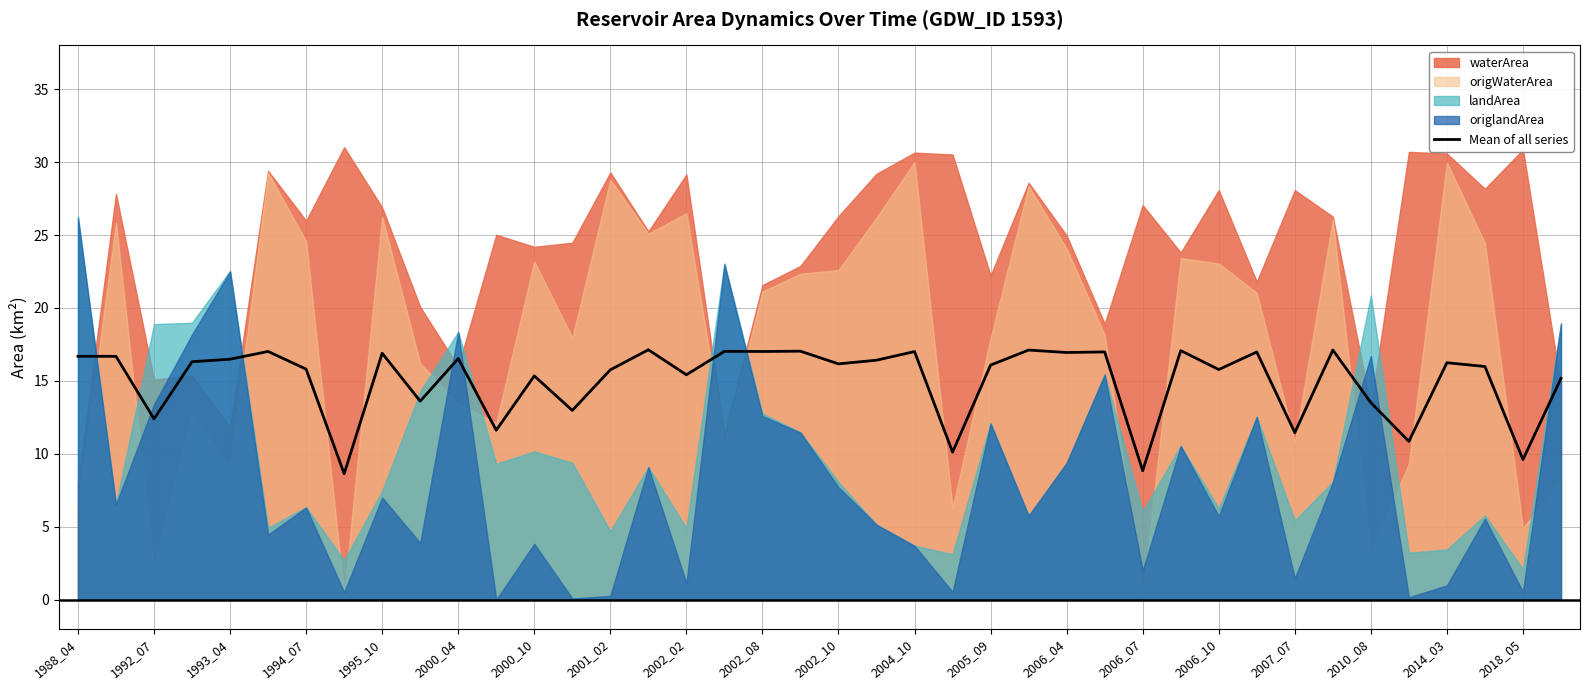

What is the minimum value for Mean of all series?

8.6